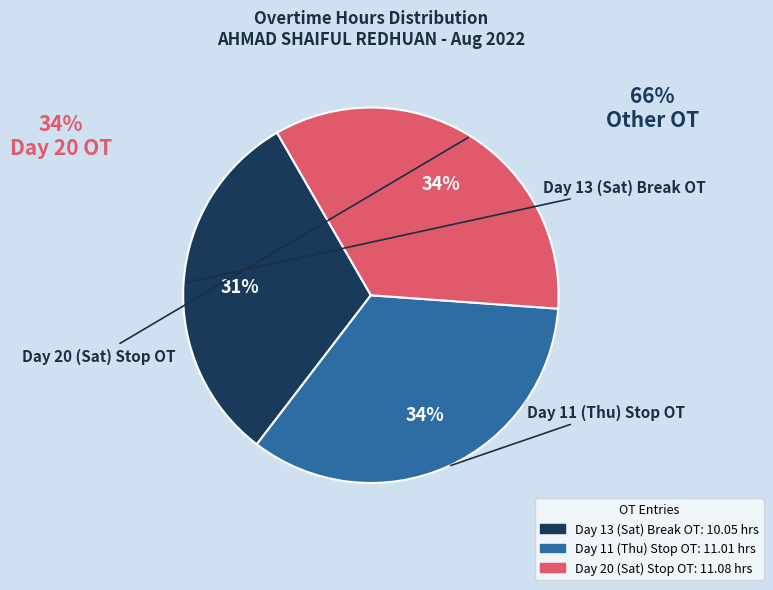

What is the ratio of the value at Day 11 (Thu) Stop OT to the value at Day 13 (Sat) Break OT?

1.1